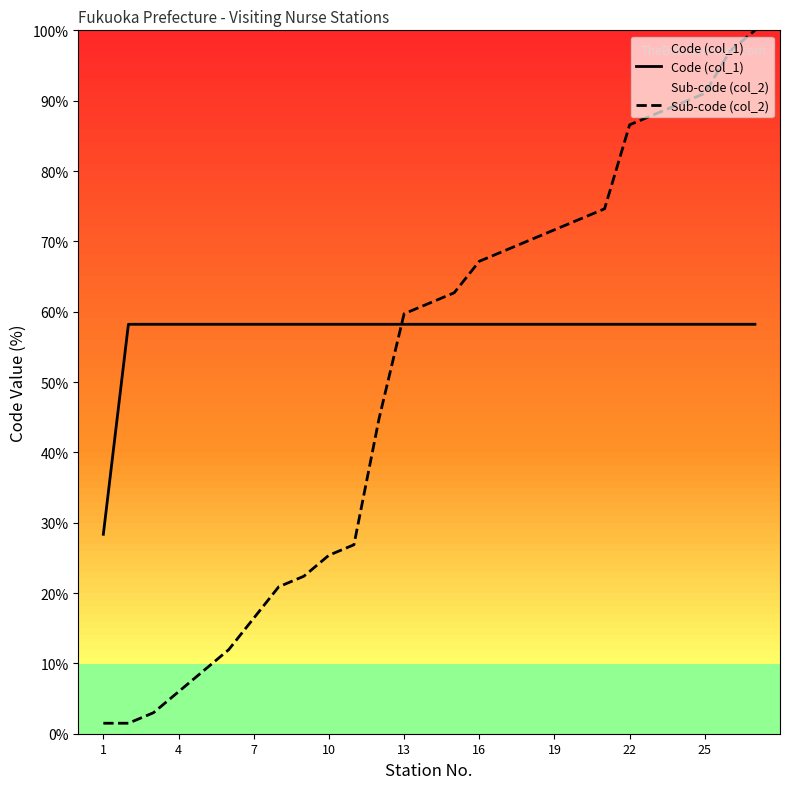

Does the chart display data point markers on the line(s)?

No